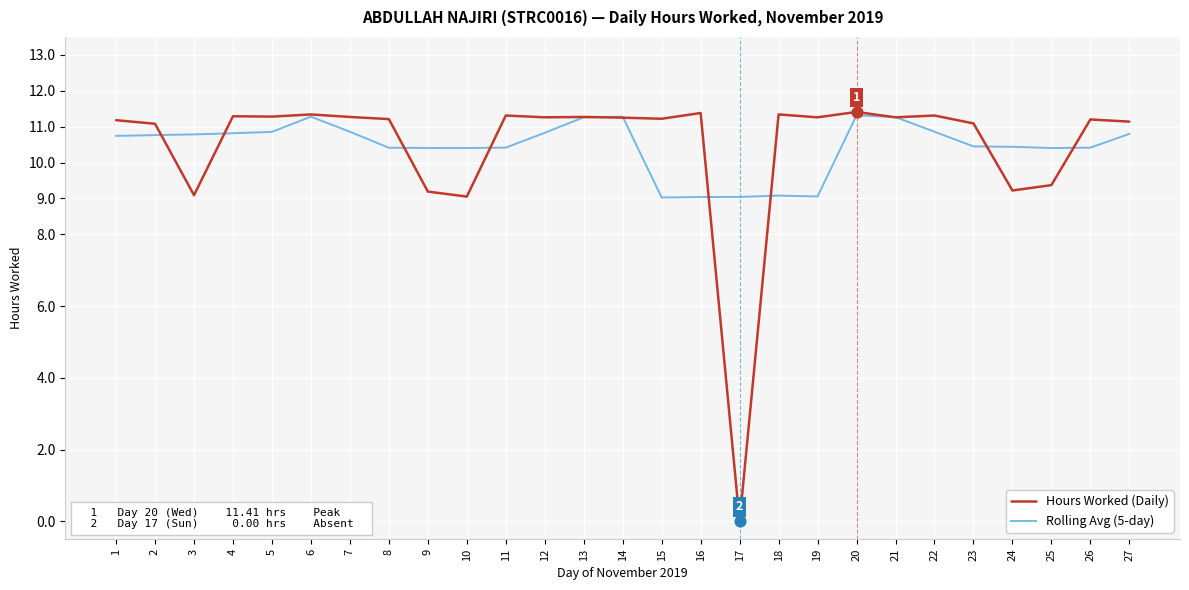

Is the value of Hours Worked (Daily) at 5 greater than the value of Rolling Avg (5-day) at 1?

Yes